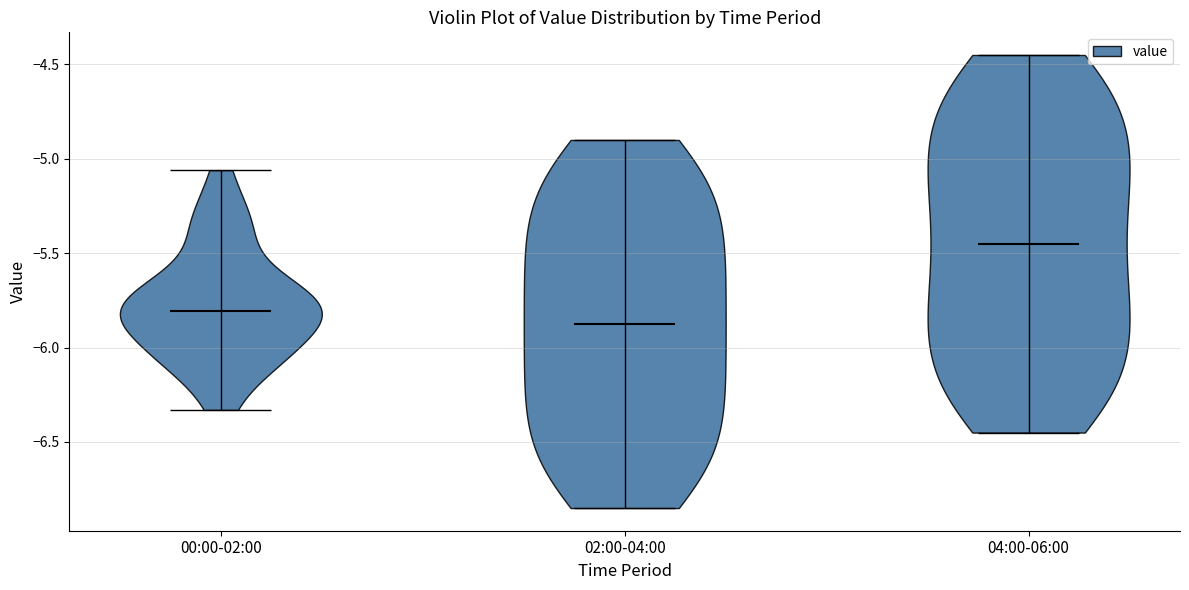

What is the lowest point the violin for 00:00-02:00 reaches on the y-axis? The values are not printed on the chart, so give them approximately, as read against the axis.

-6.35